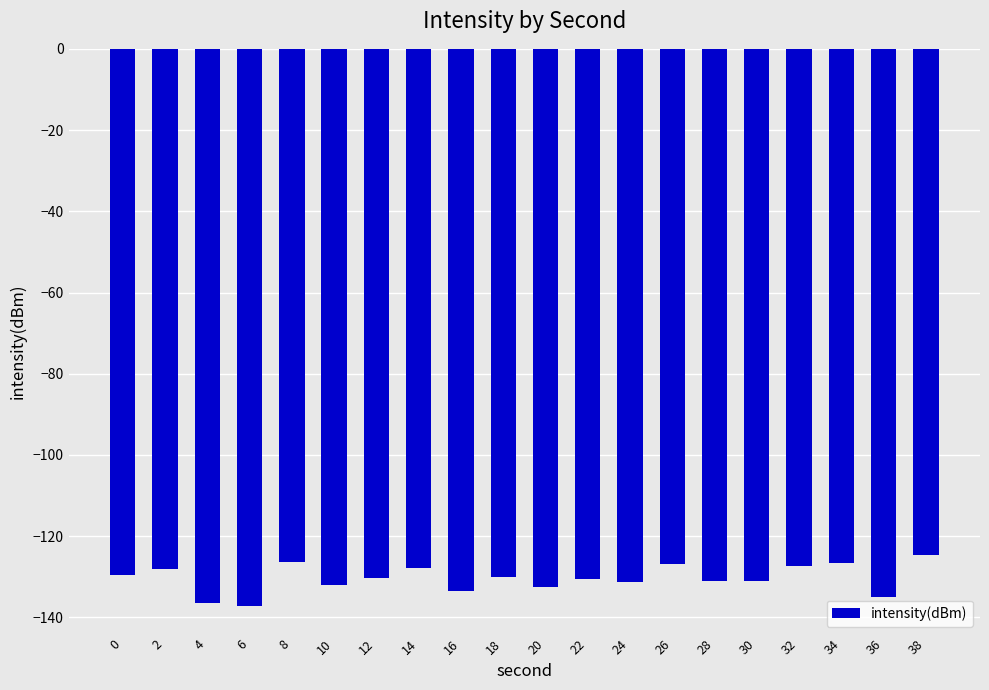

What is the minimum value shown in the chart?

-137.1